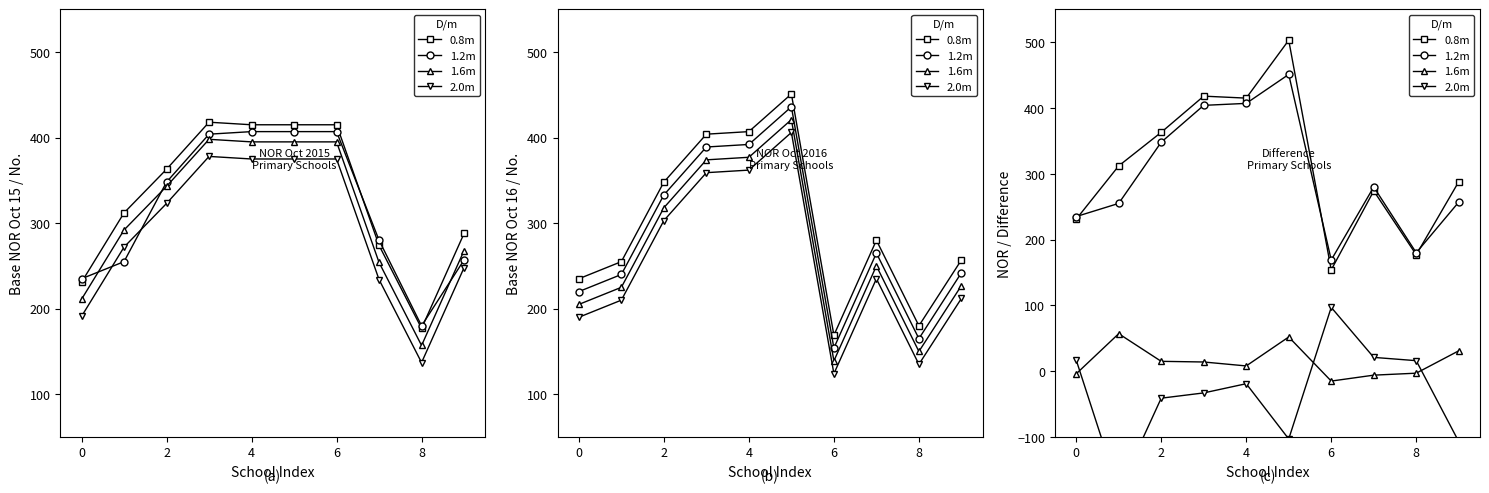

The value of 1.2m at 9 is 433. True or false?

False